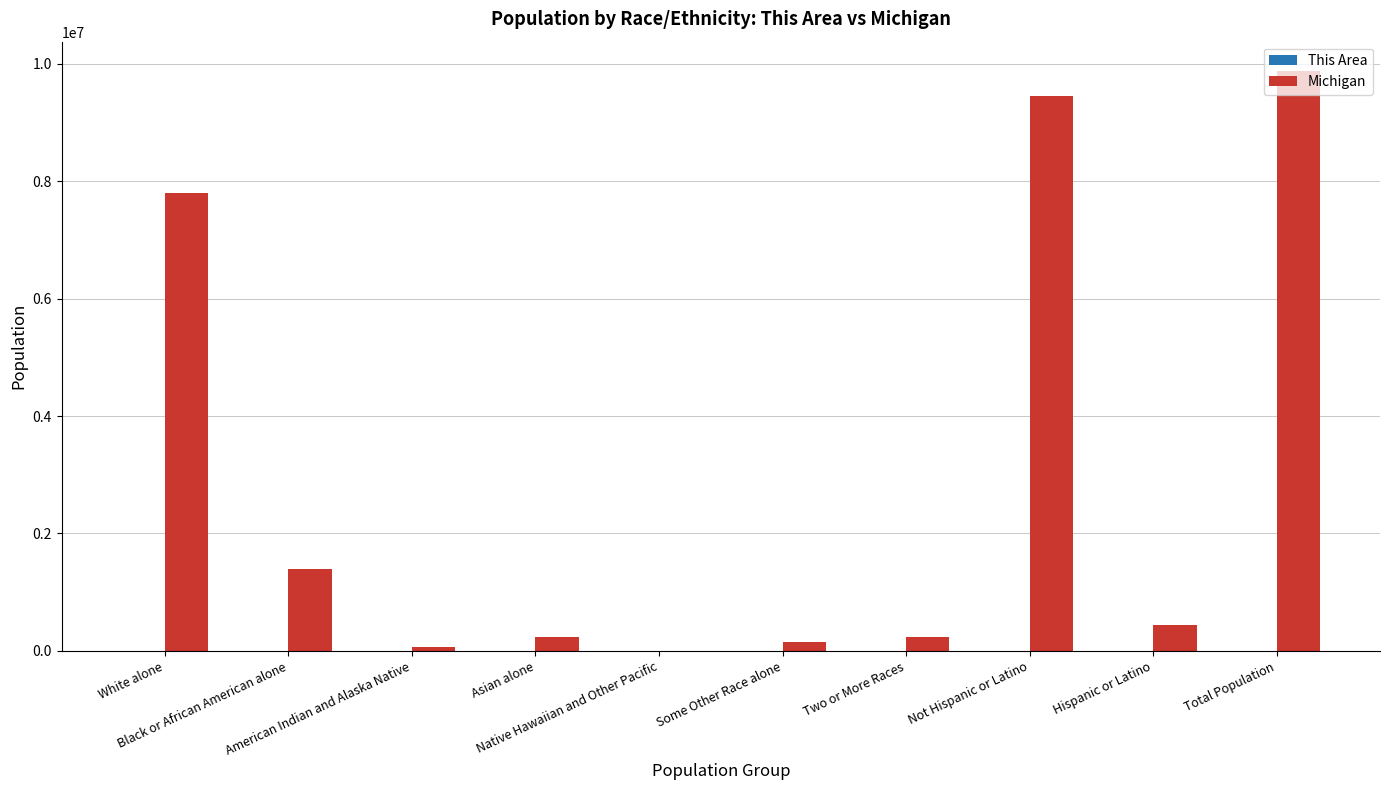

What is the sum of all Michigan values?

29650920